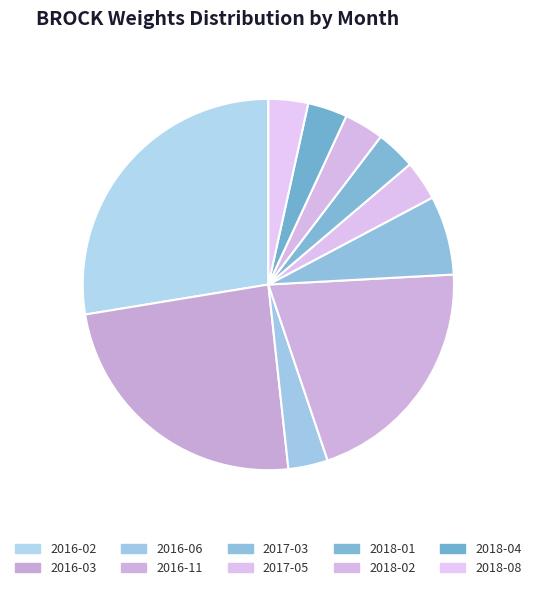

What percentage is the 2016-02 slice, to the nearest percent?

28%